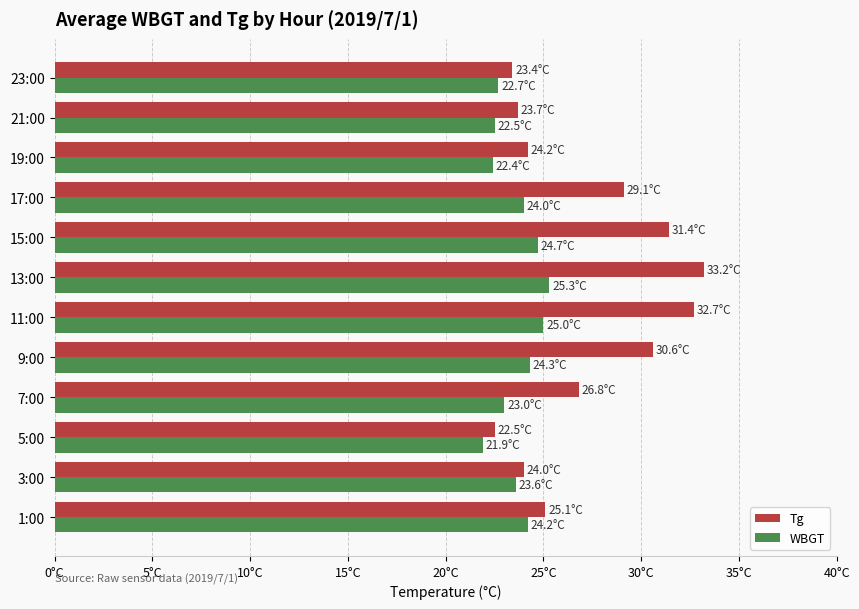

What are all the series names shown in the legend?

Tg, WBGT